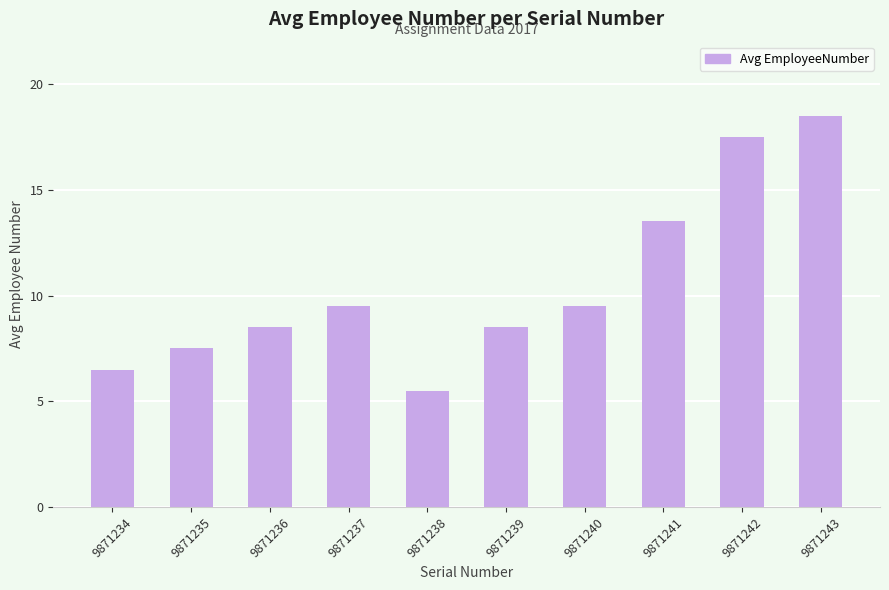

True or false: the data shows 18.5 at 9871243.

True